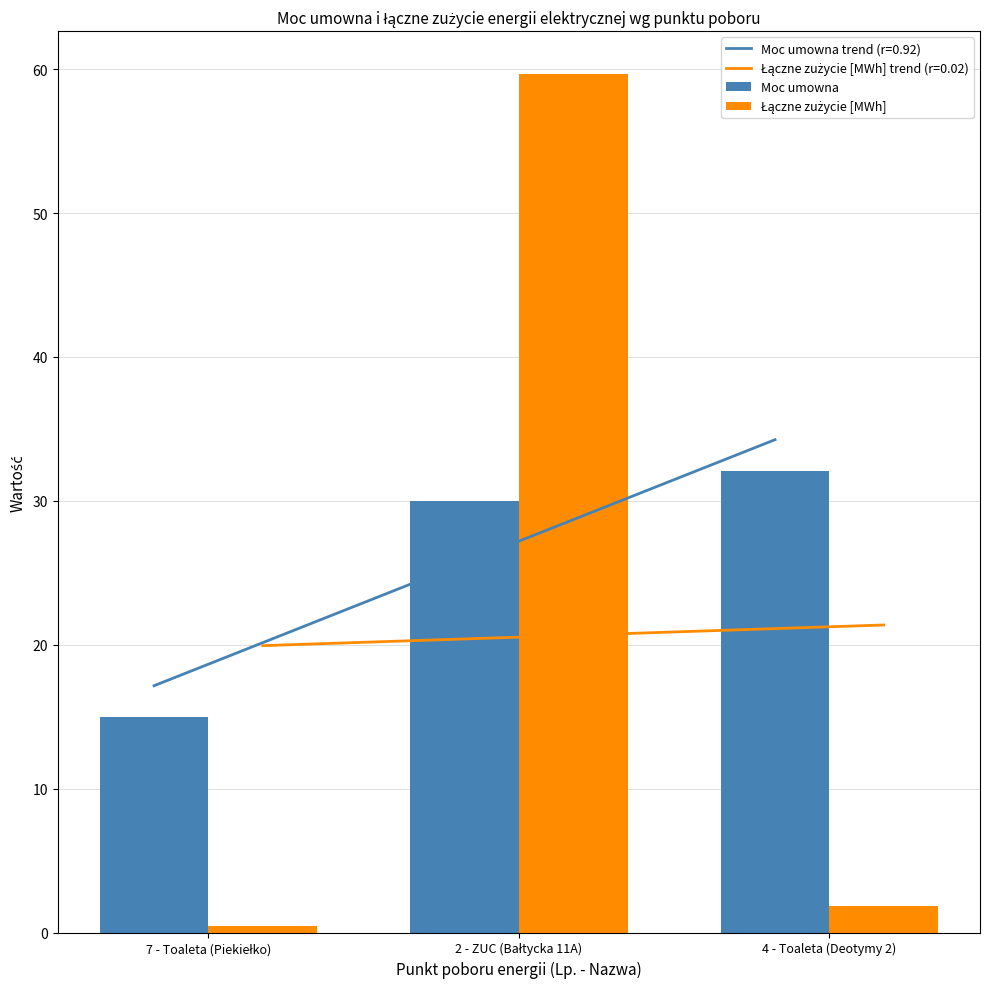

Between 2 - ZUC (Bałtycka 11A) and 4 - Toaleta (Deotymy 2), which is larger?

4 - Toaleta (Deotymy 2)